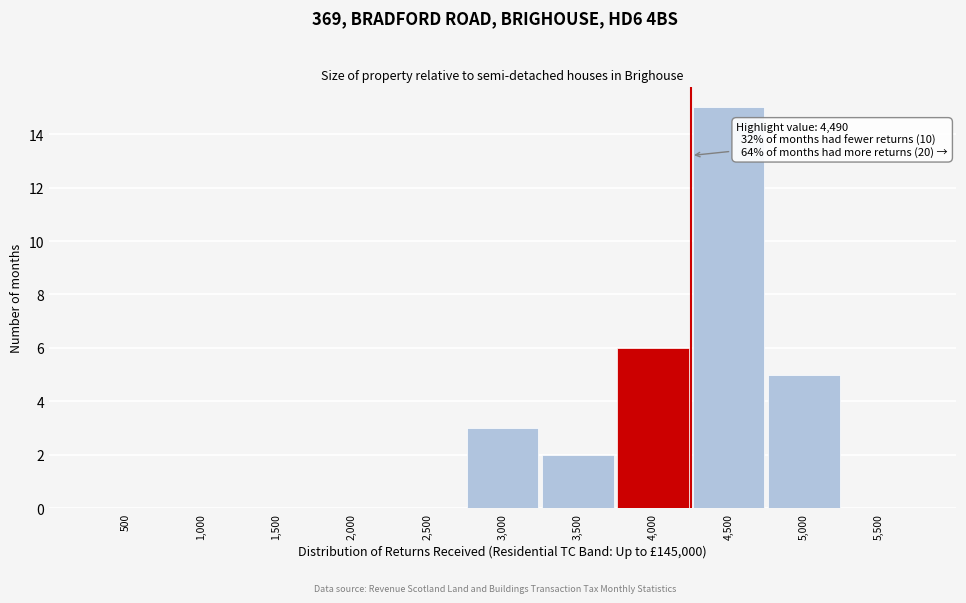

Reading left to right, extract all data points from this chart.

500=0	1,000=0	1,500=0	2,000=0	2,500=0	3,000=3	3,500=2	4,000=6	4,500=15	5,000=5	5,500=0